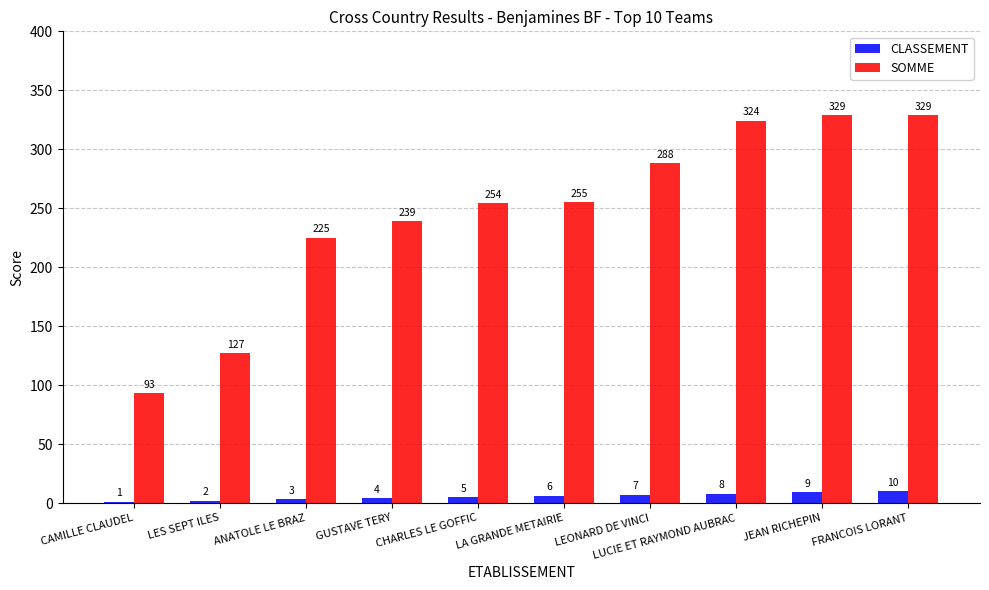

Is the value of SOMME at JEAN RICHEPIN greater than the value of CLASSEMENT at LEONARD DE VINCI?

Yes